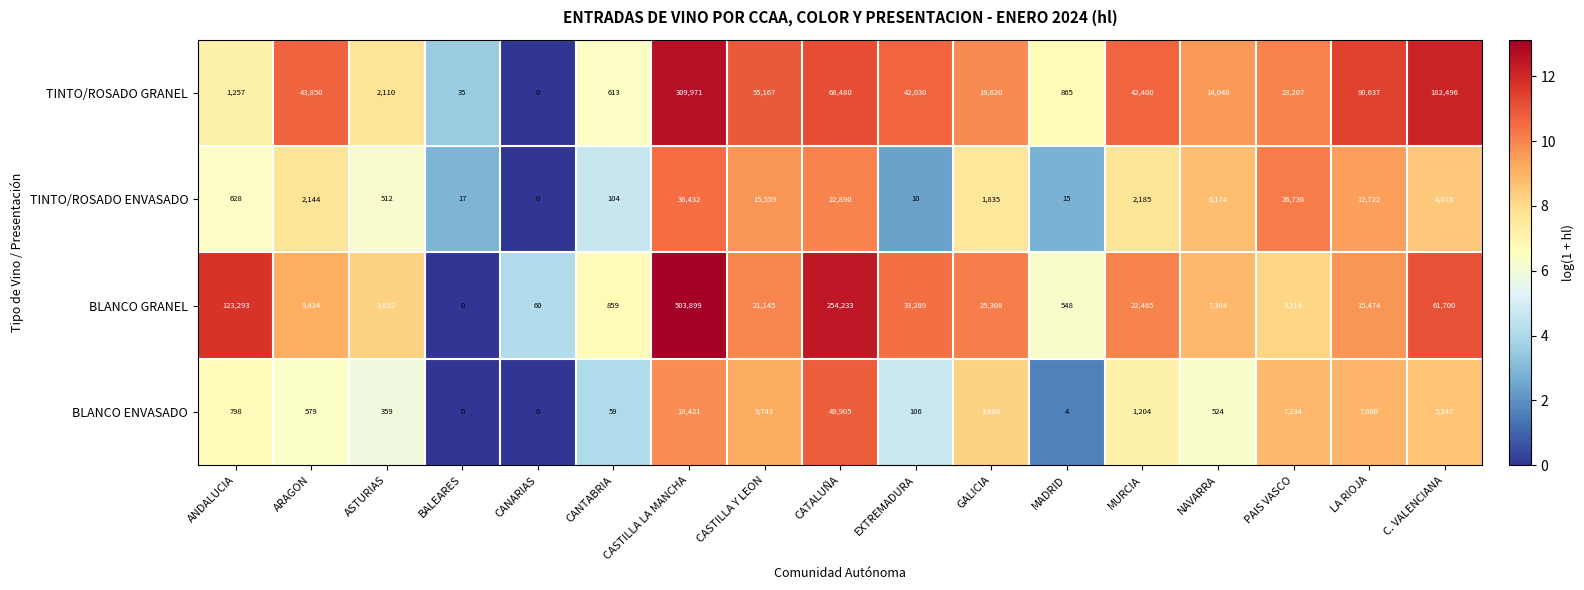

The value of BLANCO ENVASADO at NAVARRA is 209. True or false?

False